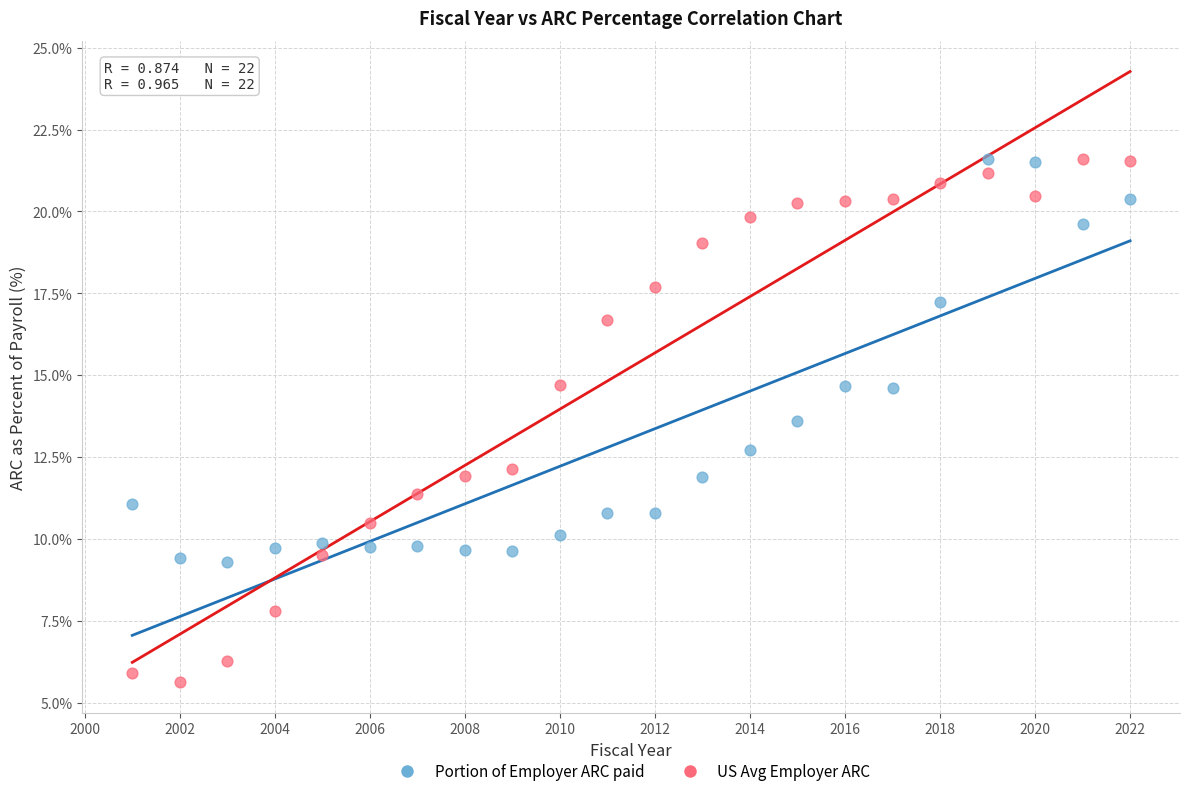

Which series reaches the minimum Y coordinate?

US Avg Employer ARC